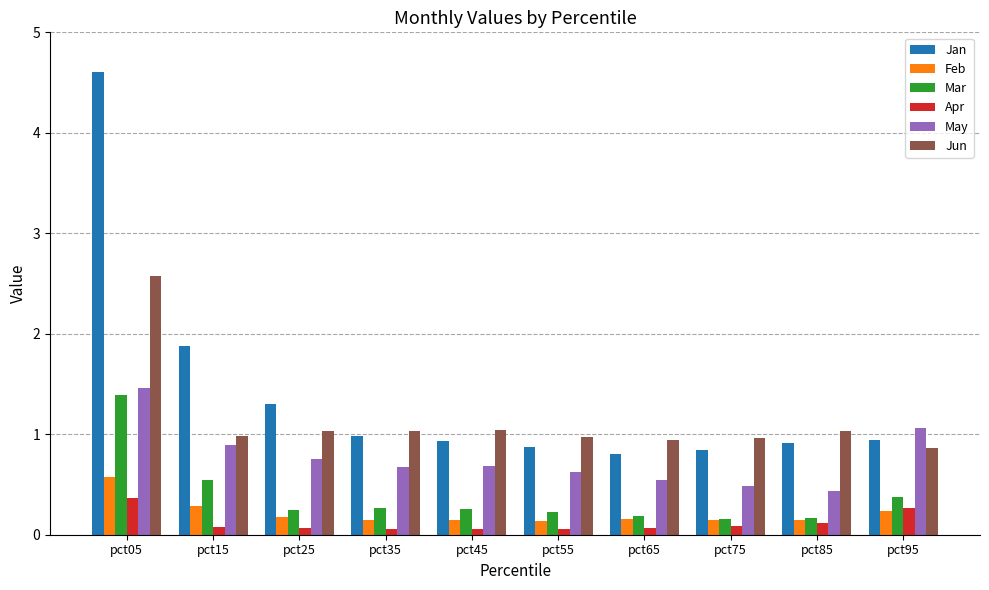

List the series in order of their peak value, lowest first.

Apr, Feb, Mar, May, Jun, Jan